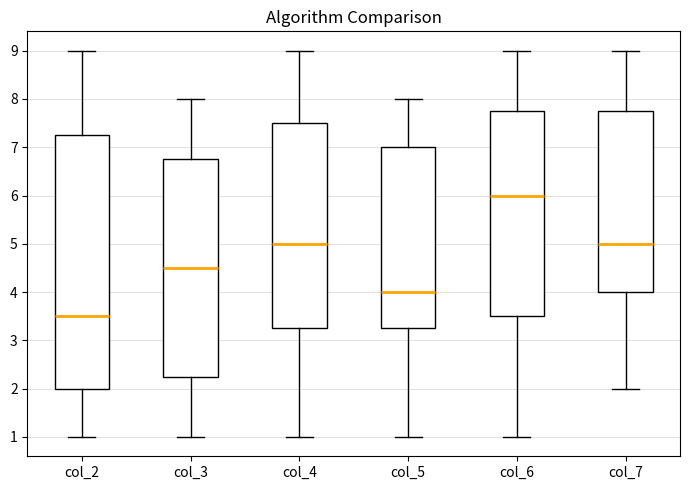

Which box has the lowest median line?

col_2